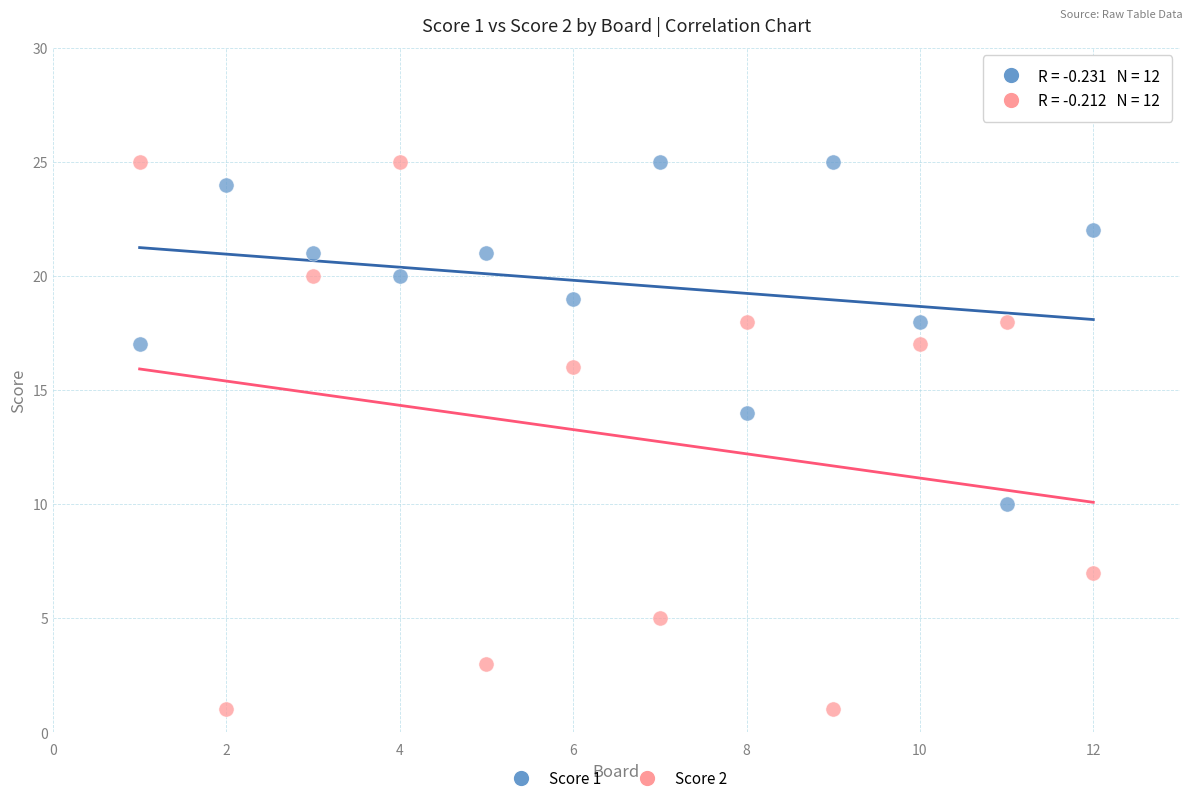

What are all the series names shown in the legend?

Score 1, Score 2